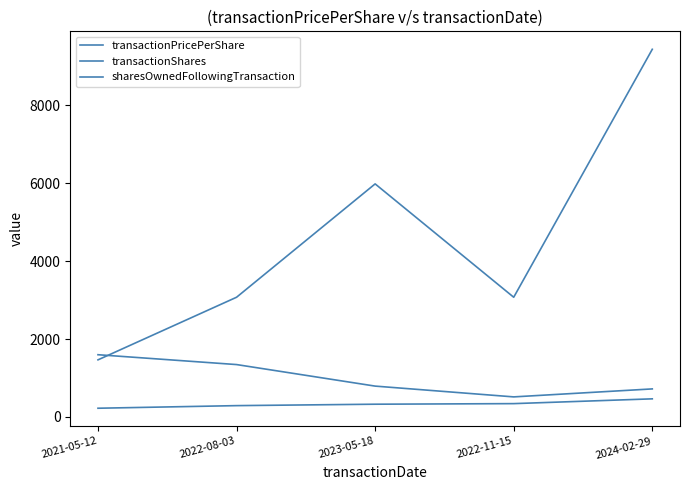

What is the sum of the sharesOwnedFollowingTransaction values at 2022-11-15 and 2023-05-18?

9059.0